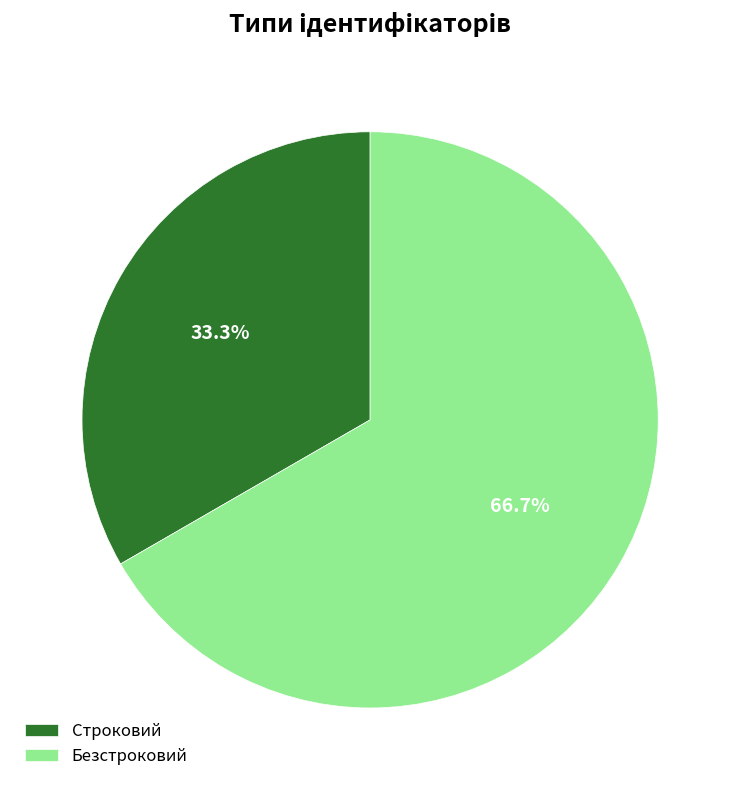

Which has a higher value, Строковий or Безстроковий?

Безстроковий